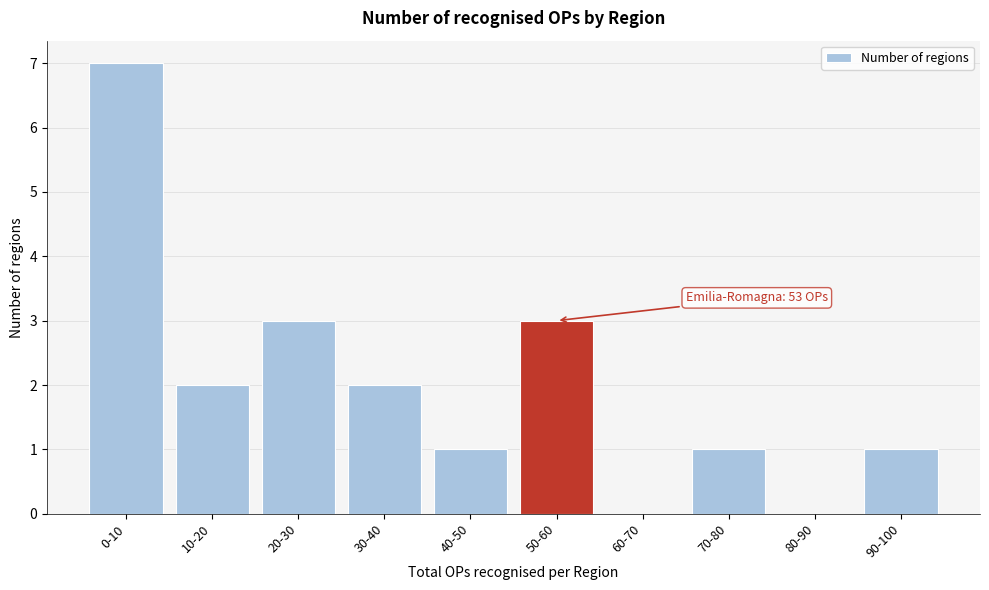

Reading left to right, what are all the values shown in this chart?

0-10=7	10-20=2	20-30=3	30-40=2	40-50=1	50-60=3	60-70=0	70-80=1	80-90=0	90-100=1